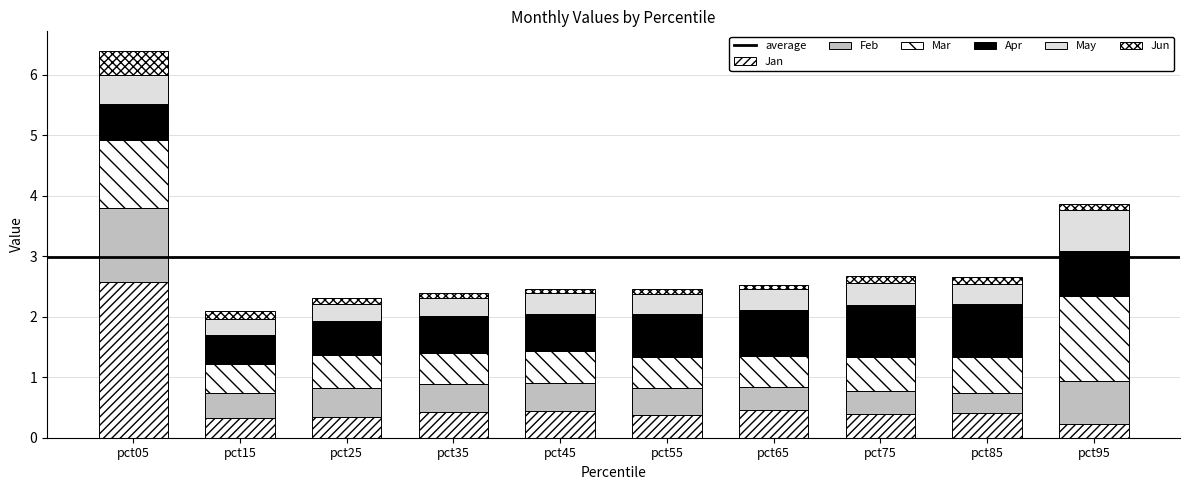

Are the bars grouped side by side (vs. stacked)?

No